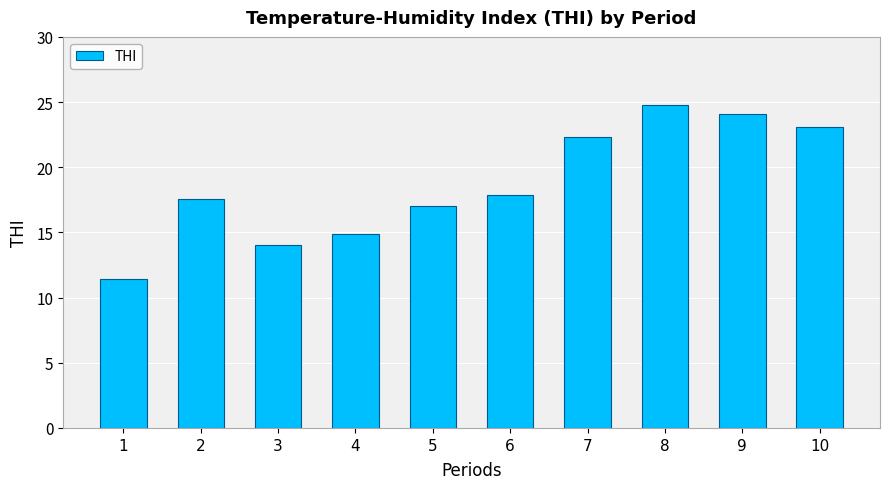

Rank the categories by value from highest to lowest.

8, 9, 10, 7, 6, 2, 5, 4, 3, 1